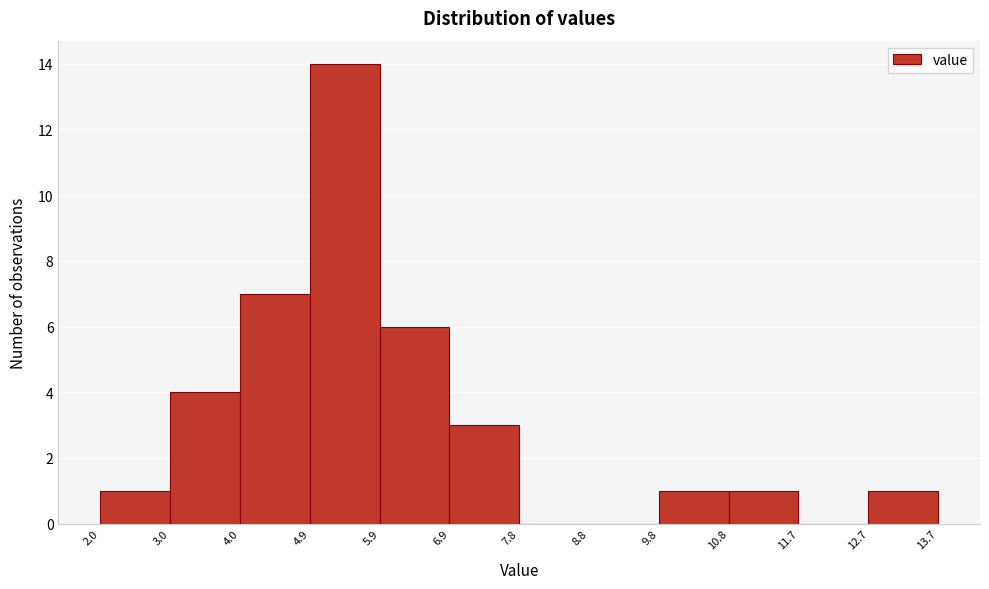

Reading left to right, transcribe this chart: for each bar, give the range it covers on the x-axis and its height. The values are not printed on the chart, so give them approximately, as read against the axis.

2.0 to 3.0: 1
3.0 to 4.0: 4
4.0 to 4.9: 7
4.9 to 5.9: 14
5.9 to 6.9: 6
6.9 to 7.8: 3
7.8 to 8.8: 0
8.8 to 9.8: 0
9.8 to 10.8: 1
10.8 to 11.7: 1
11.7 to 12.7: 0
12.7 to 13.7: 1